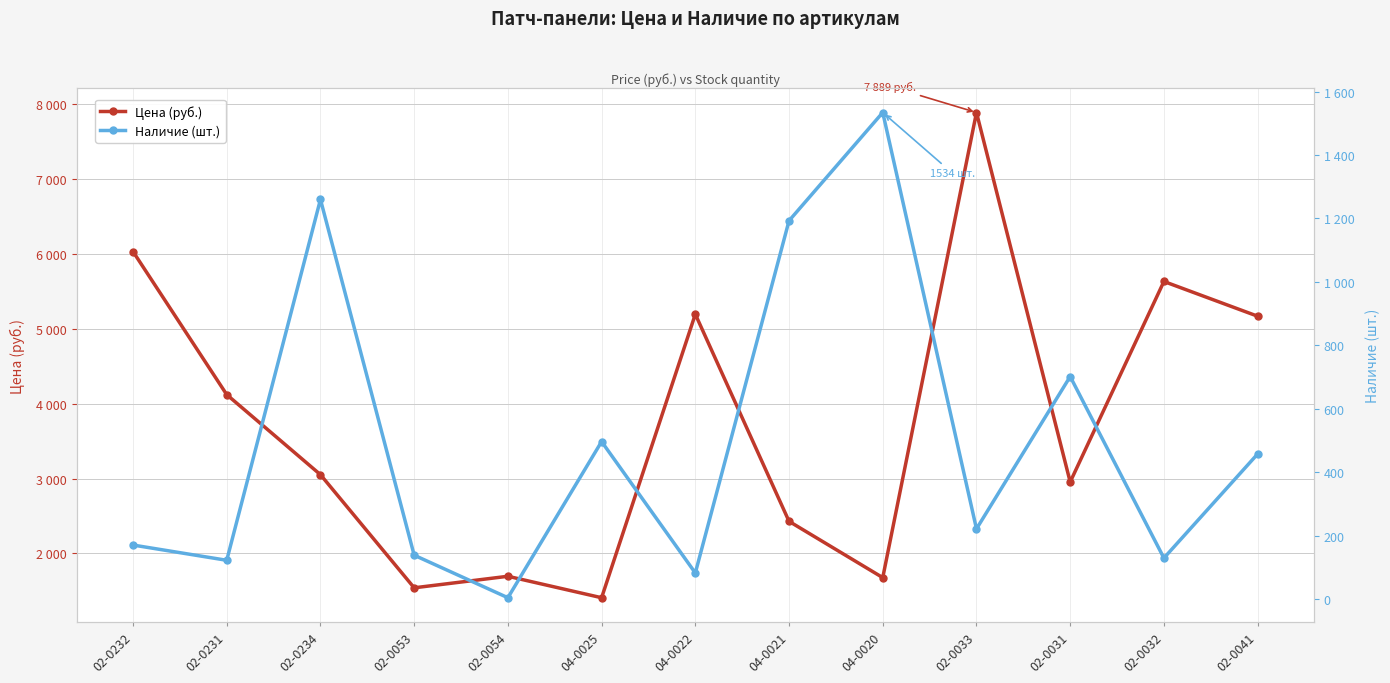

How many interior local valleys does the Наличие (шт.) series have?

5